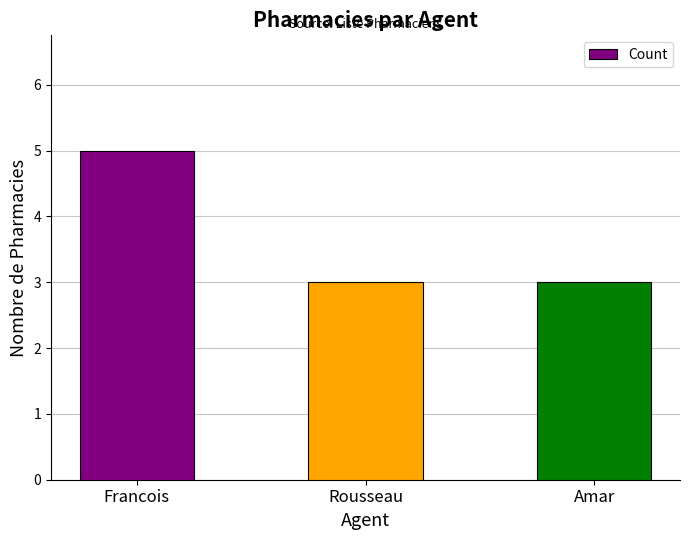

What is the smallest value displayed?

3